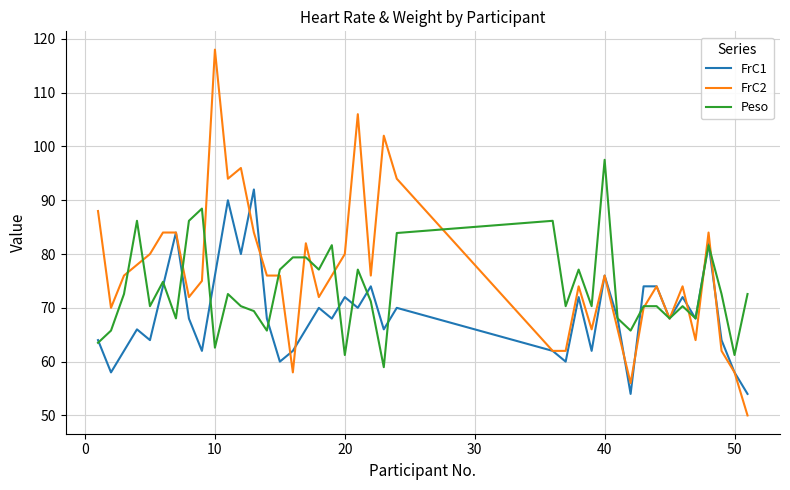

List the series in order of their peak value, lowest first.

FrC1, Peso, FrC2